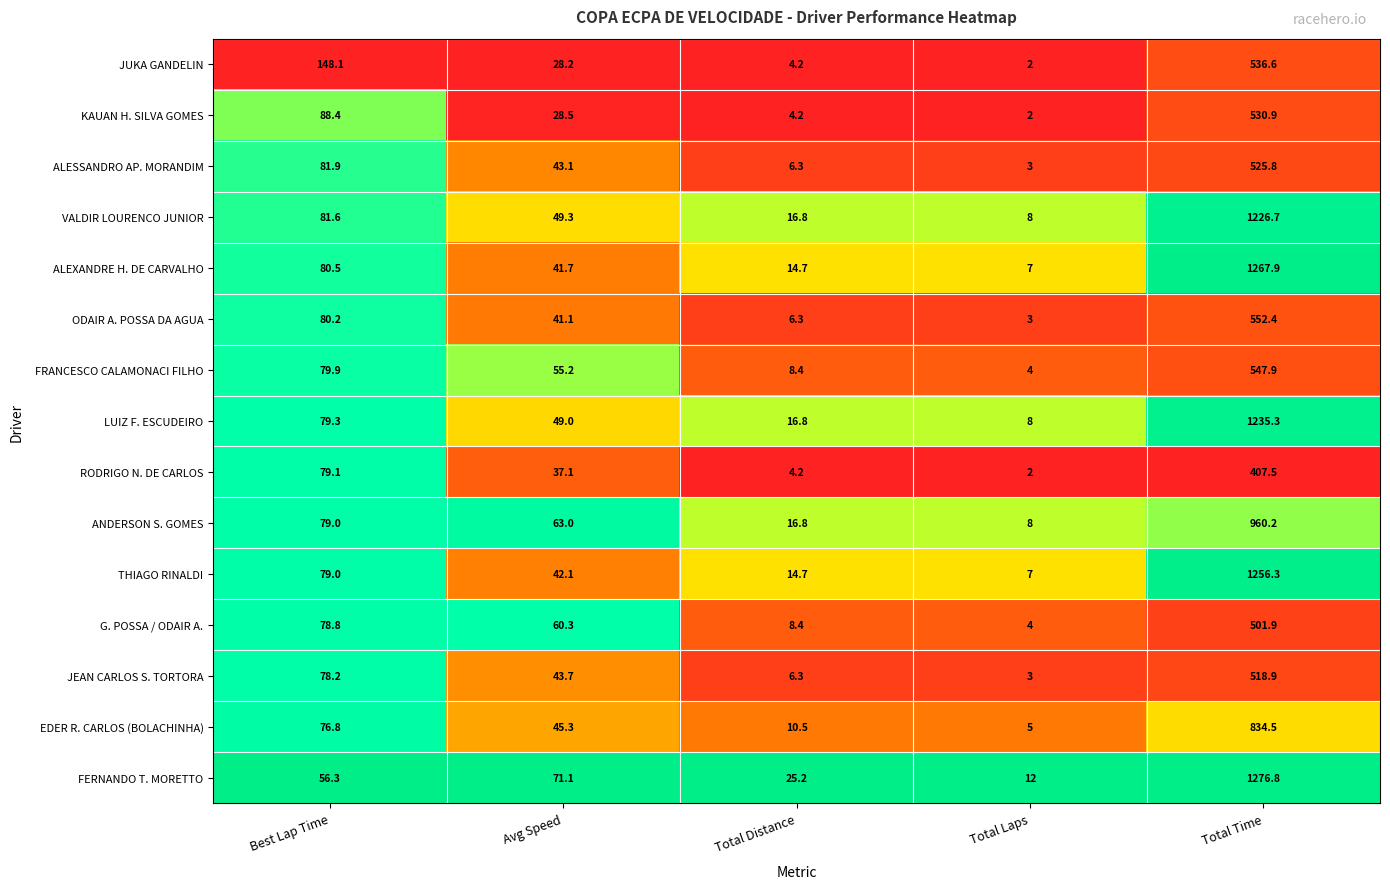

What is the difference between the EDER R. CARLOS (BOLACHINHA) values at Total Laps and Total Distance?

5.5